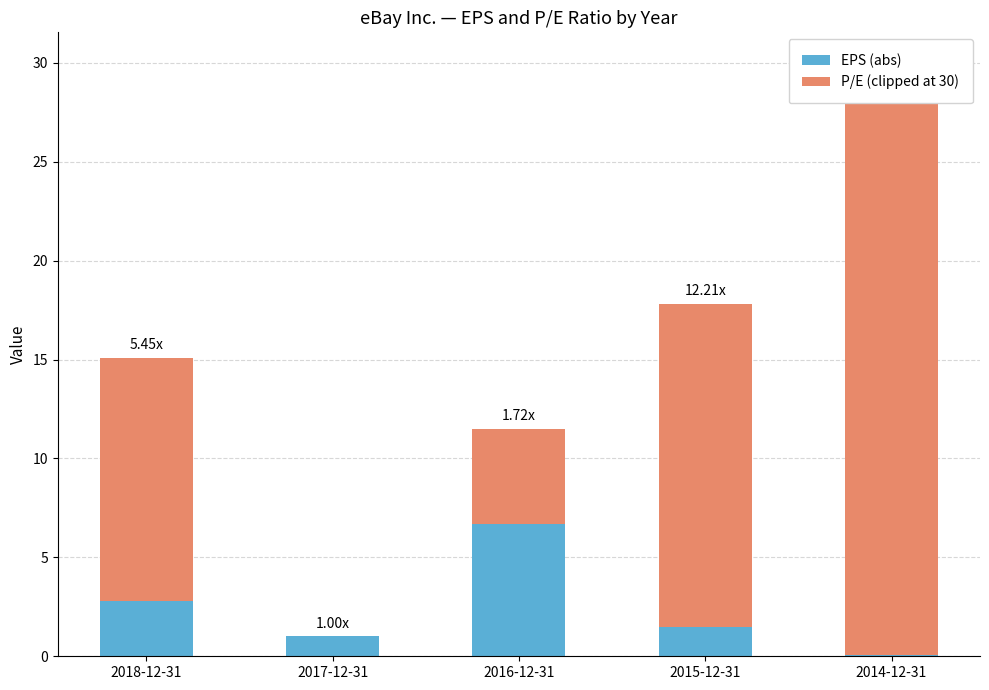

At which label does EPS (abs) reach its peak?

2016-12-31